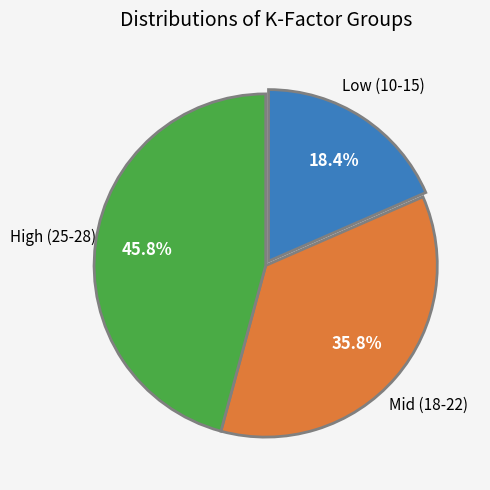

Is there any slice that represents more than half of the pie?

No